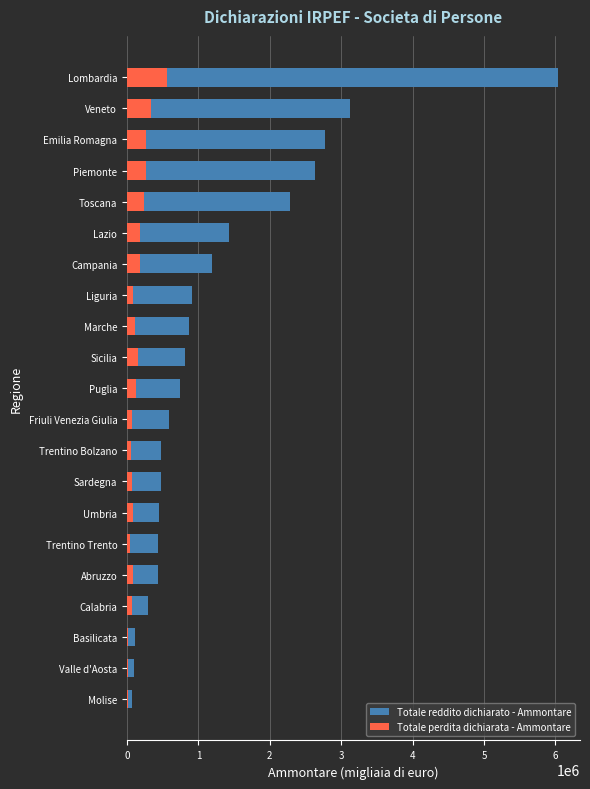

Is the value of Totale perdita dichiarata - Ammontare at Sardegna greater than the value of Totale reddito dichiarato - Ammontare at Marche?

No